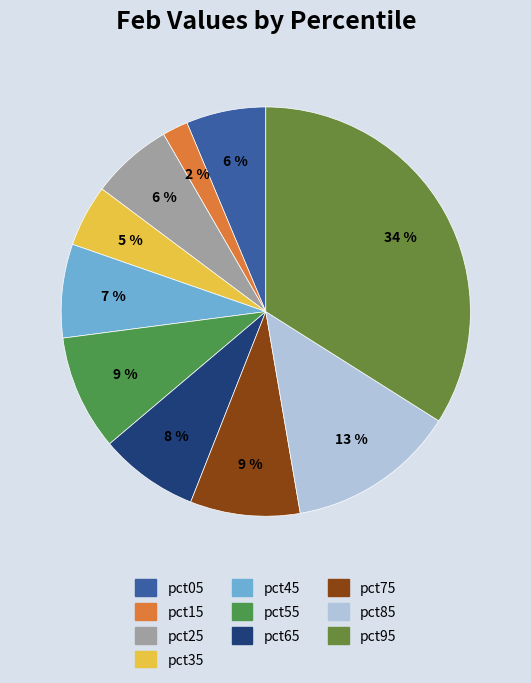

True or false: pct45 accounts for 1% of the total.

False